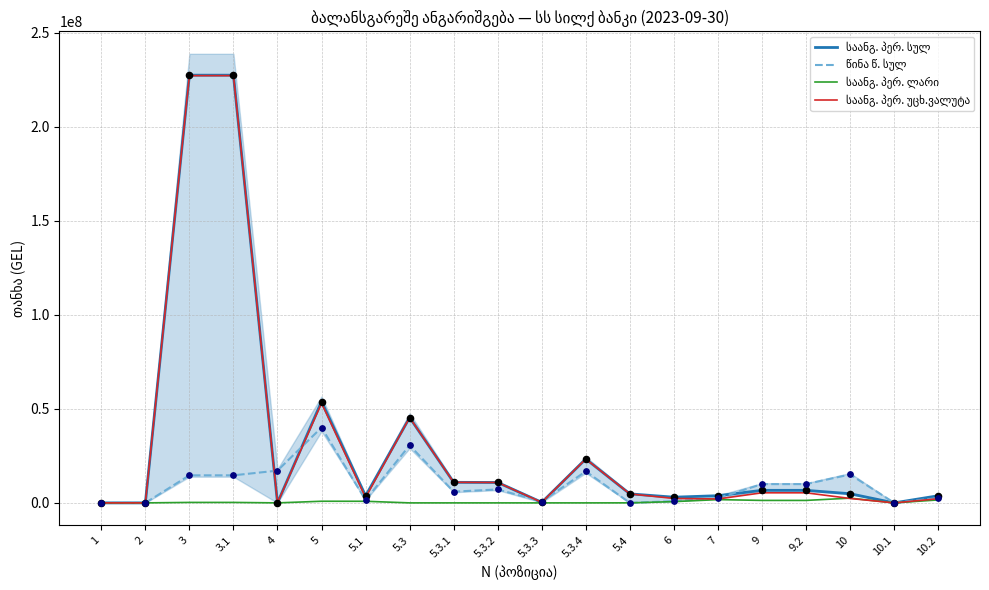

Is the value of საანგ. პერ. სულ at 9 greater than the value of საანგ. პერ. უცხ.ვალუტა at 7?

Yes